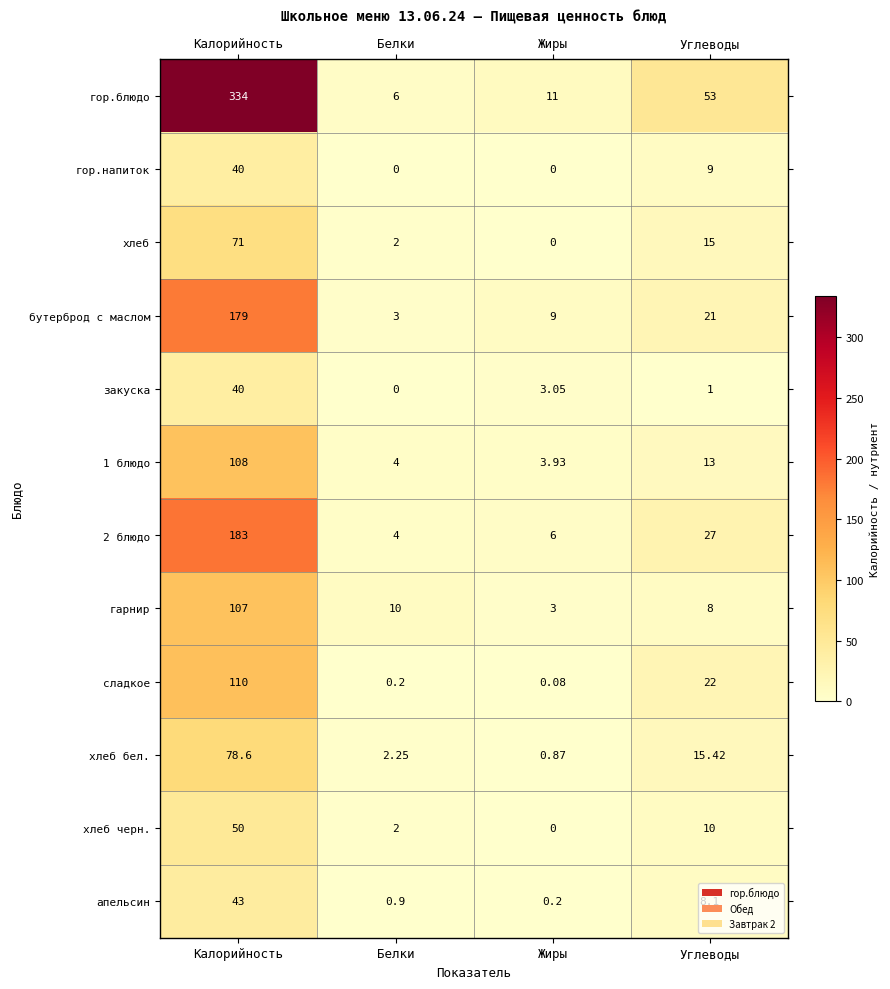

Which category has the highest value in the хлеб бел. series?

Калорийность